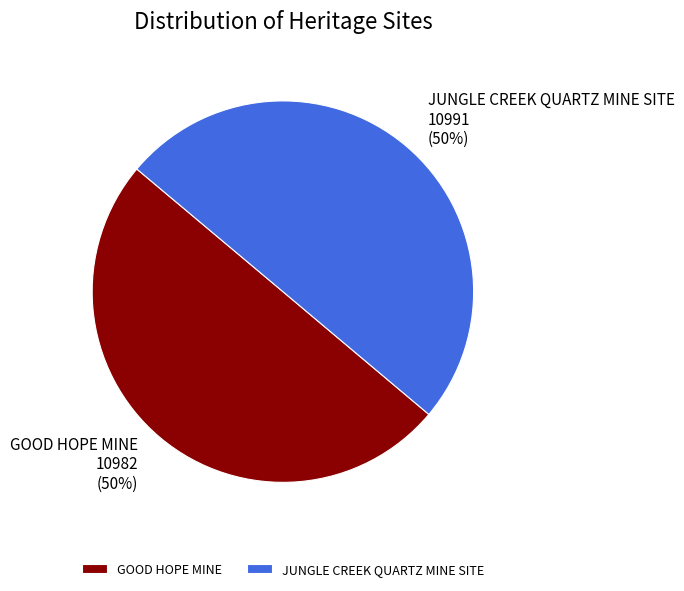

True or false: JUNGLE CREEK QUARTZ MINE SITE accounts for 50% of the total.

True